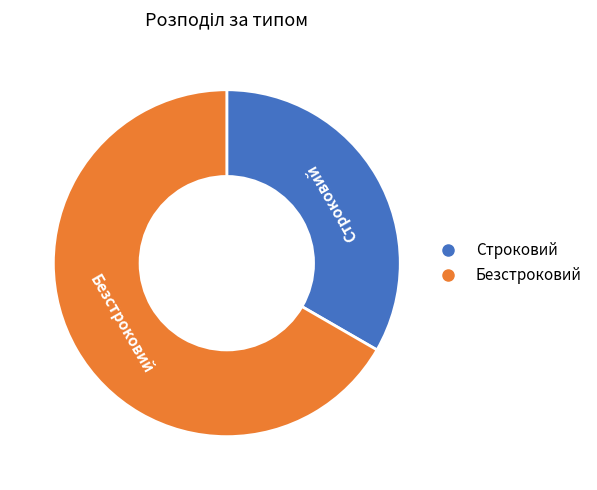

The Строковий slice represents 33% of the pie. True or false?

True